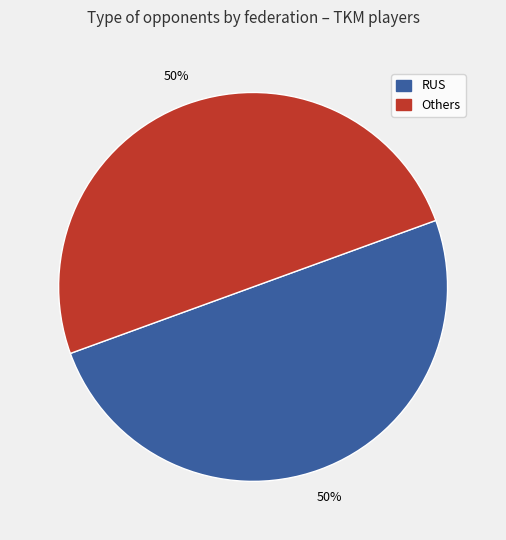

To the nearest percent, what is the average slice percentage?

50%